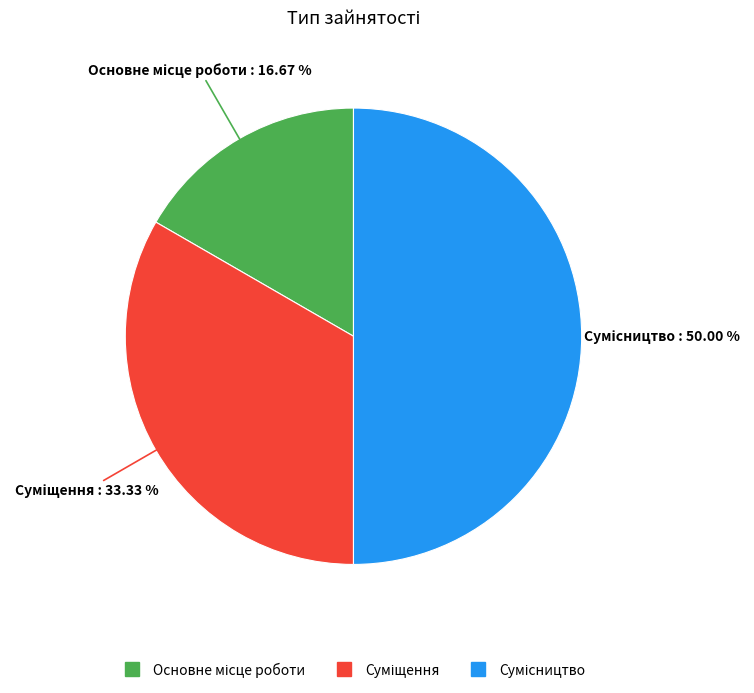

Count the number of slices in the pie.

3